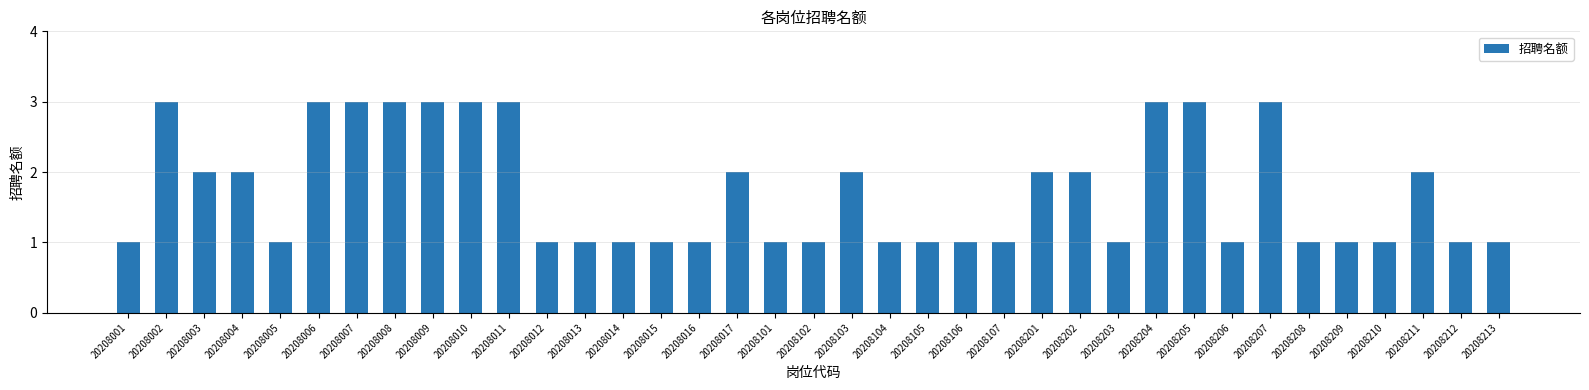

What is the greatest value displayed?

3